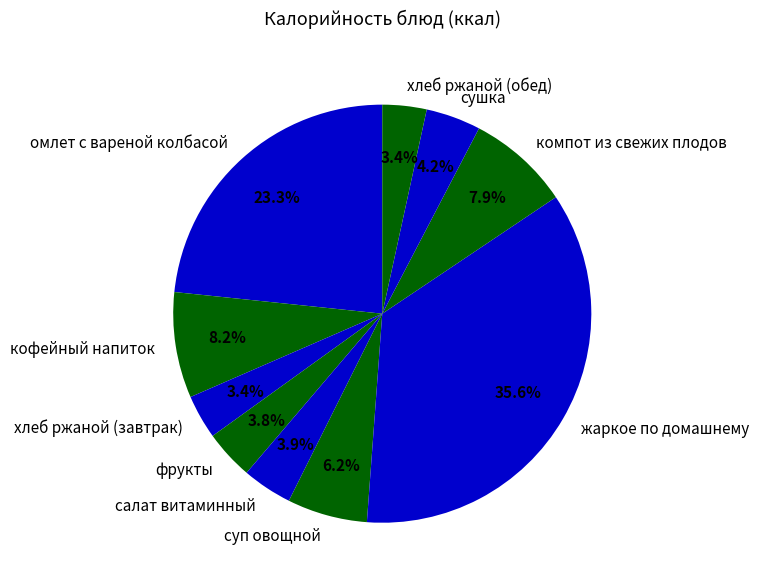

Does any single category account for the majority?

No